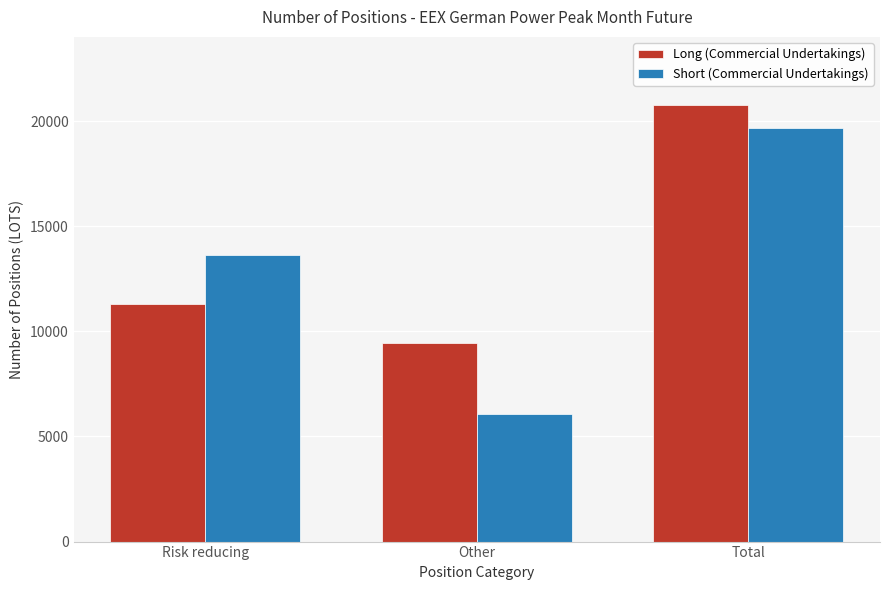

What is the lowest value of the Long (Commercial Undertakings) series?

9458